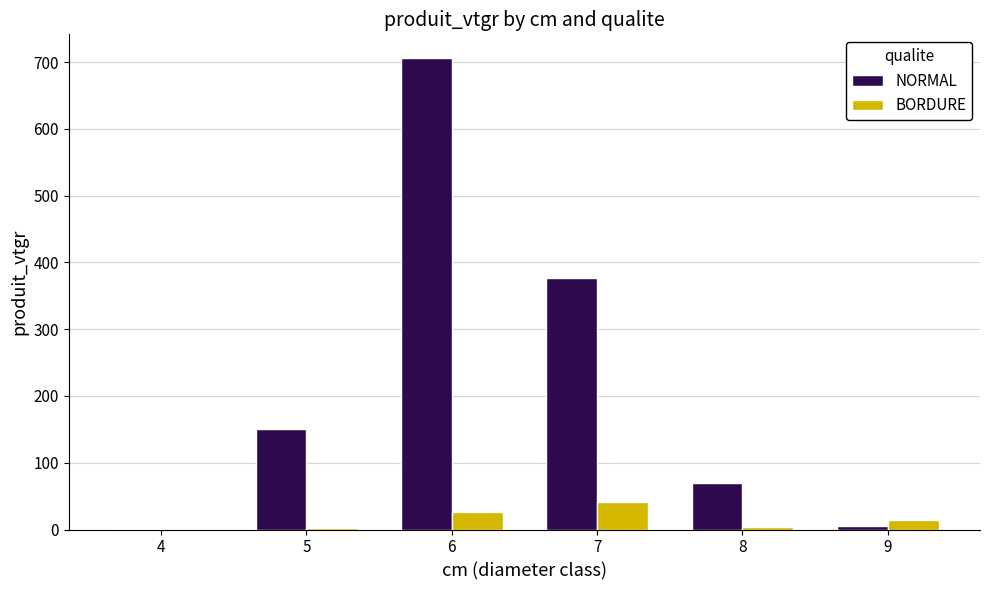

At which label is BORDURE closest to 20?

9